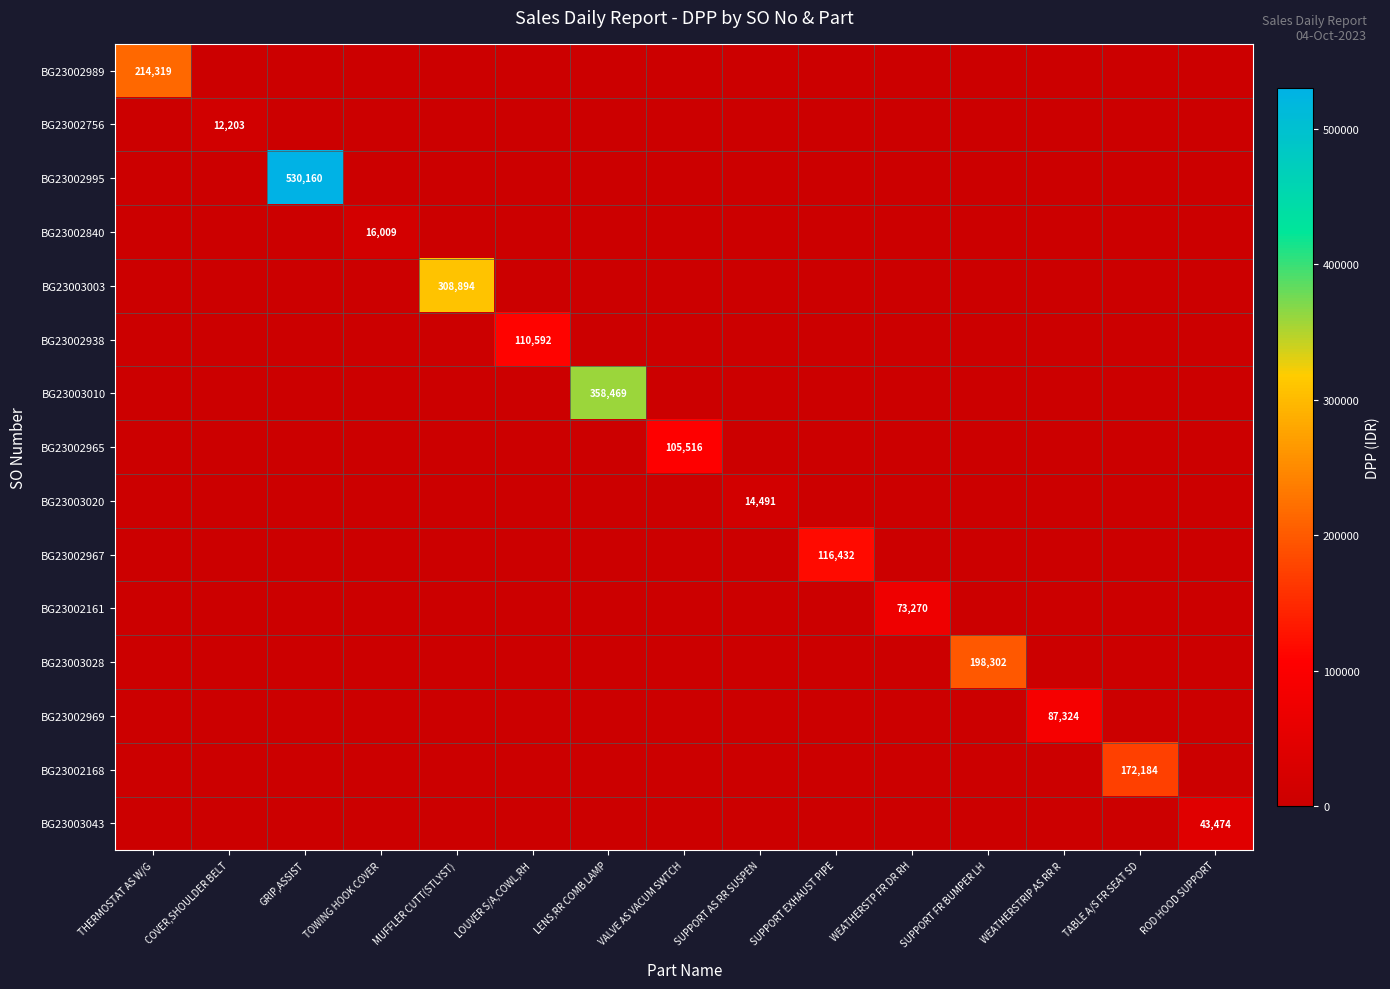

What is the average value of the BG23003043 series?

2898